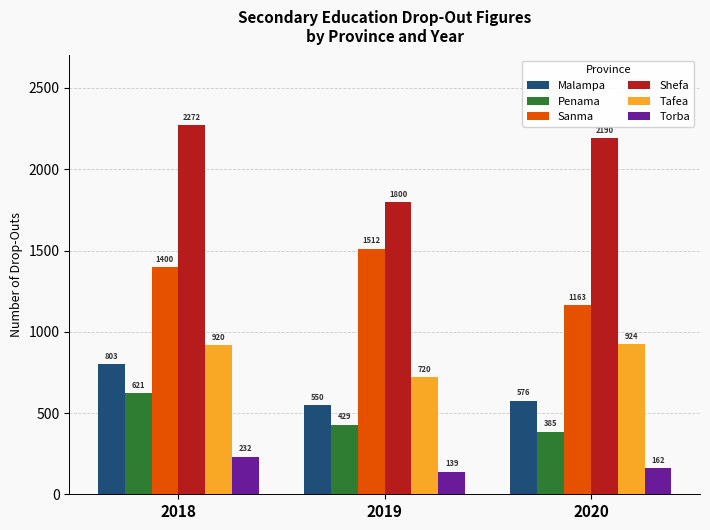

What value does the Torba series have at 2020, to the nearest 10?

160